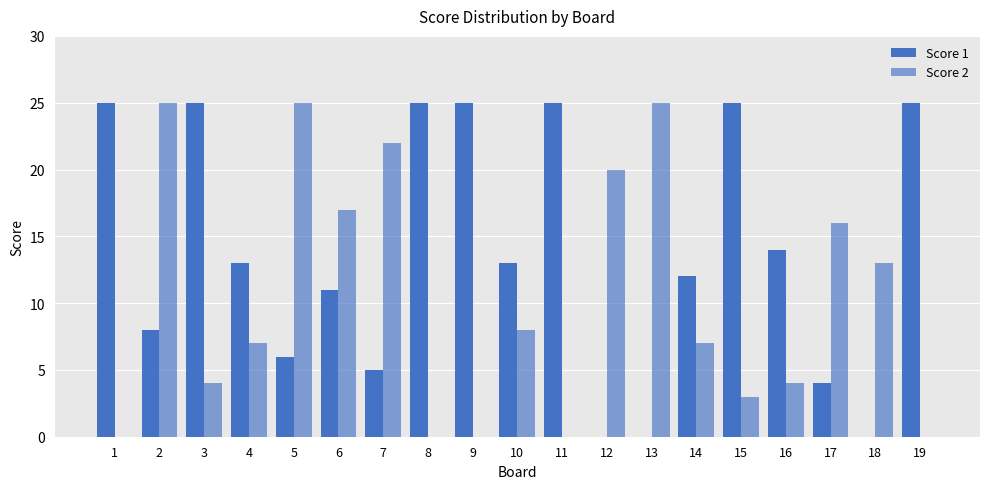

Are the bars grouped side by side (vs. stacked)?

Yes